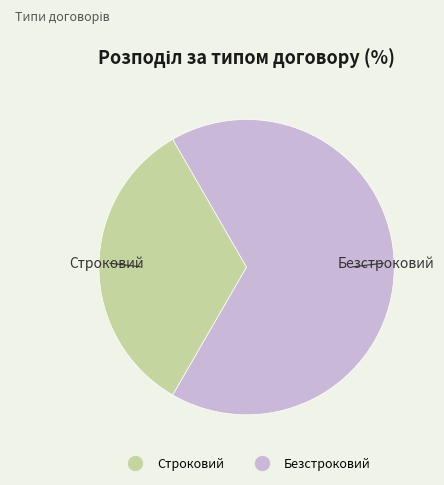

Rank the categories by value from lowest to highest.

Строковий, Безстроковий